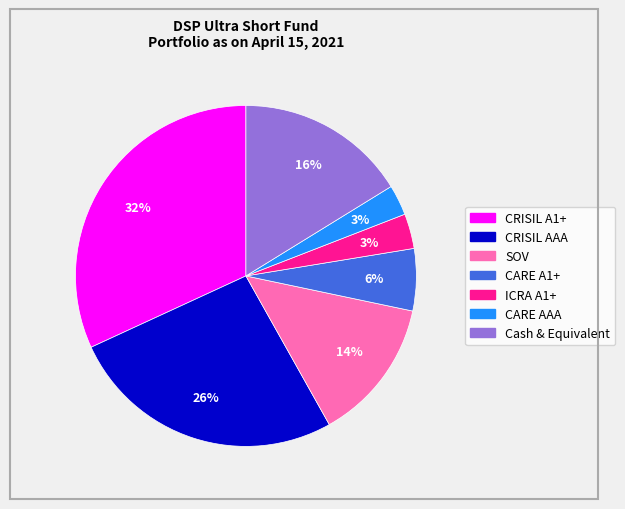

Does any single category account for the majority?

No